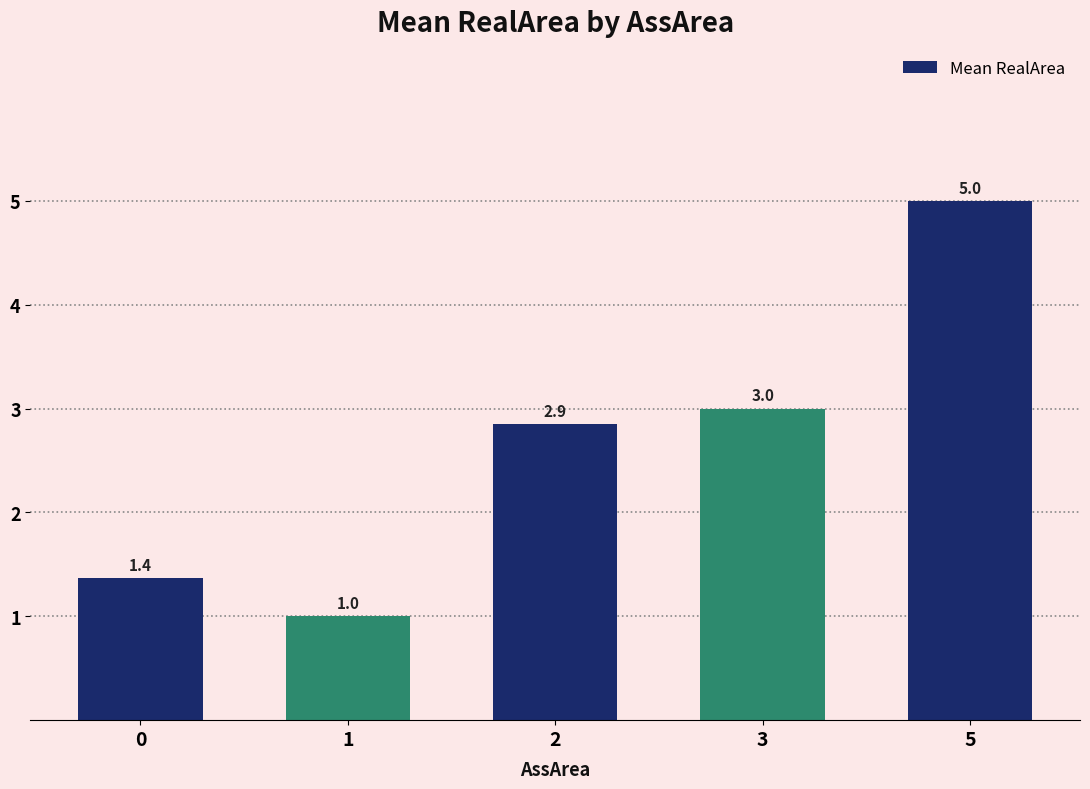

Which has a higher value, 0 or 3?

3